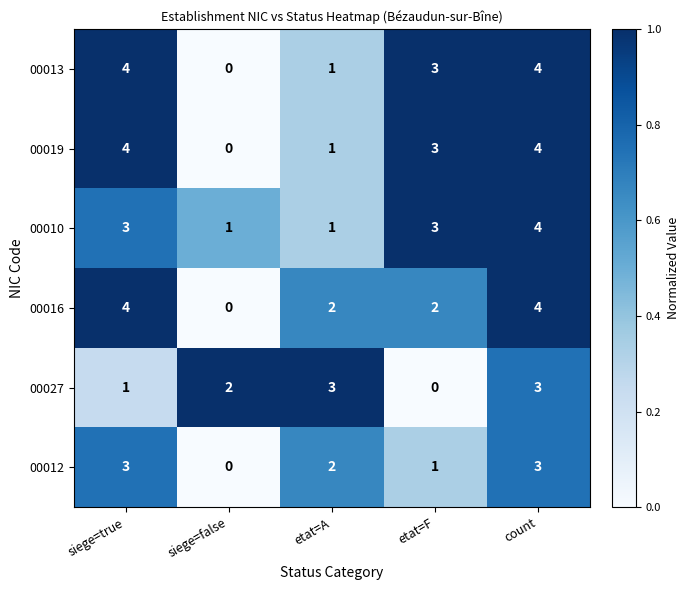

What is the sum of all 00019 values?

12